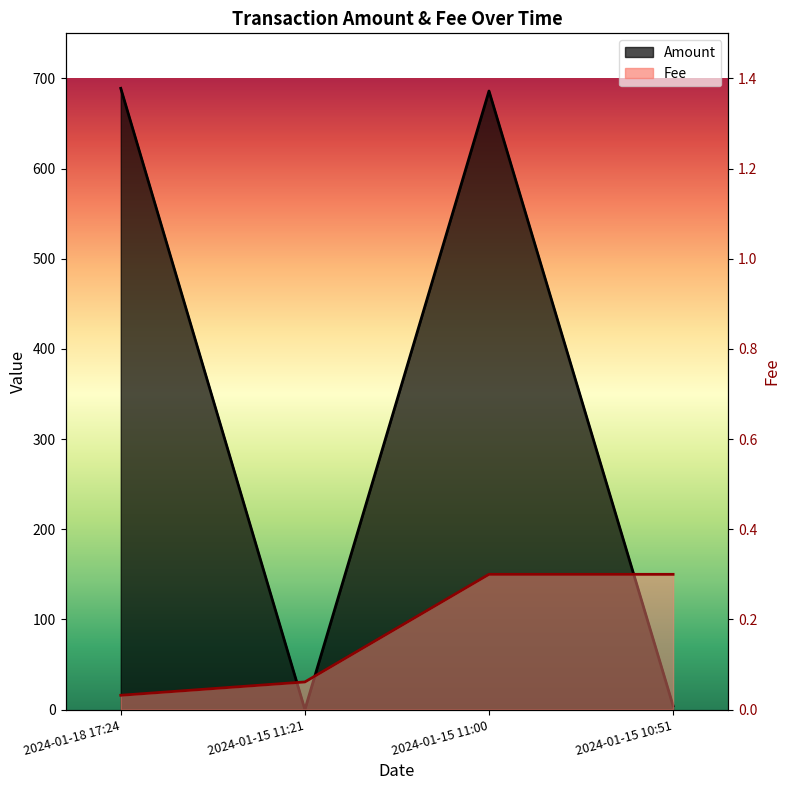

What is the label of the 1st point from the right?

2024-01-15 10:51